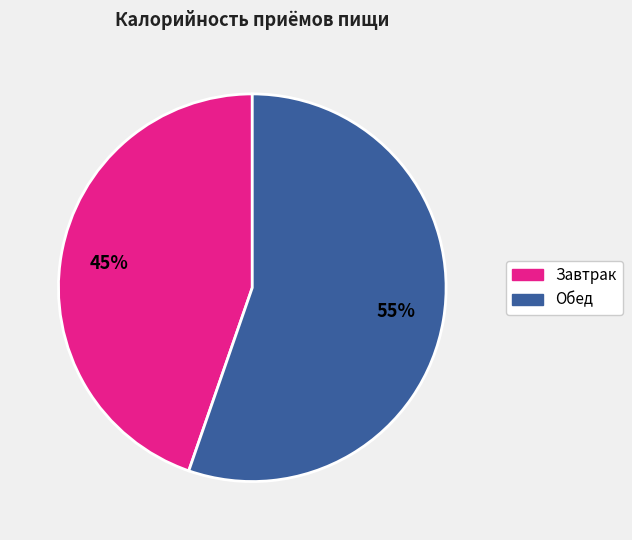

To the nearest percent, what is the average slice percentage?

50%